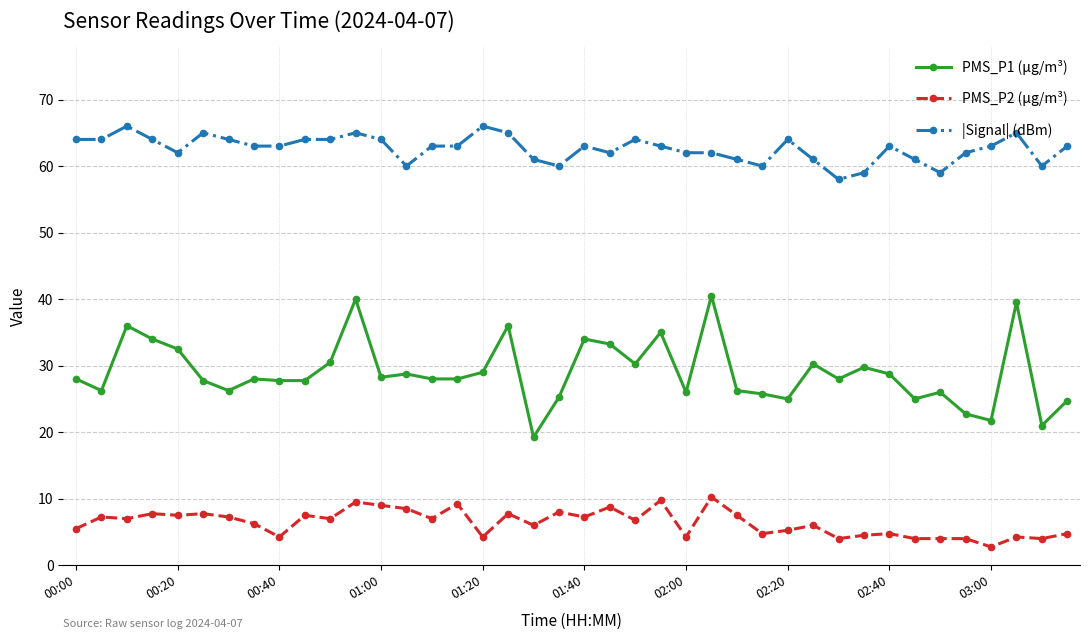

How many lines are shown in the chart?

3